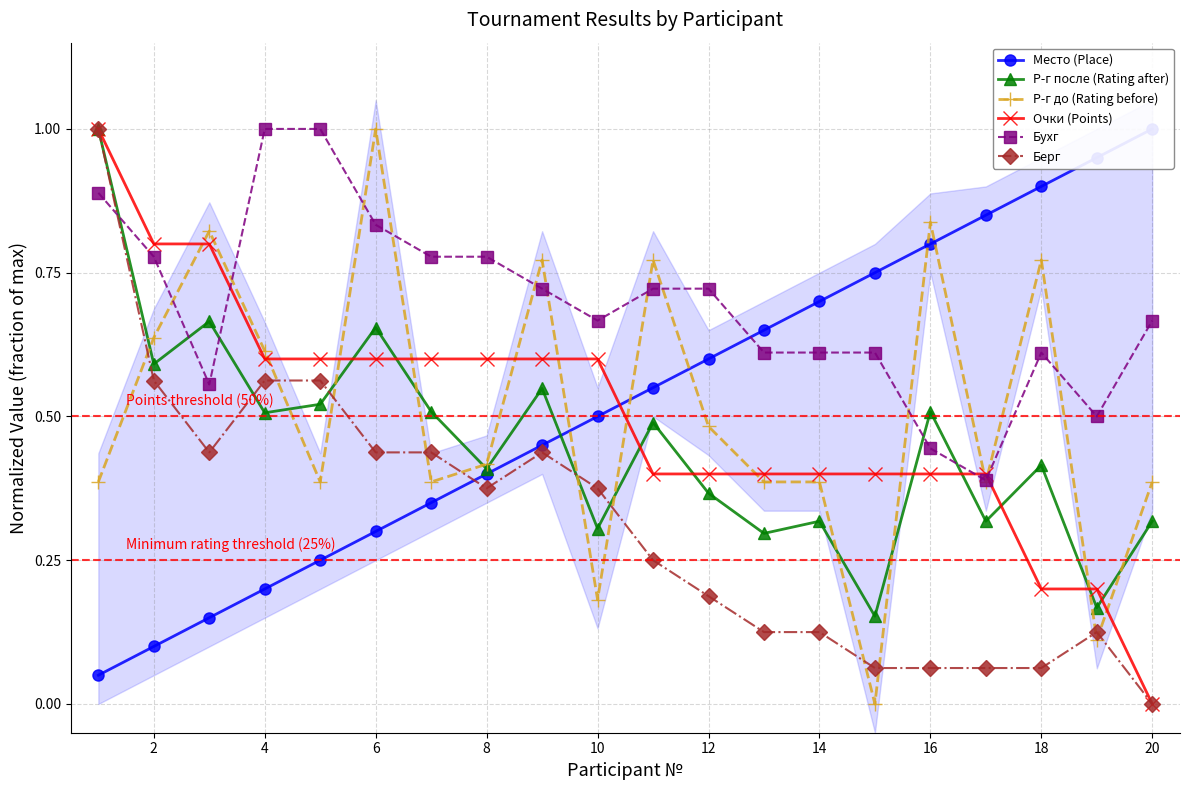

After their last crossing, which series has the higher values: Берг or Р-г до (Rating before)?

Р-г до (Rating before)